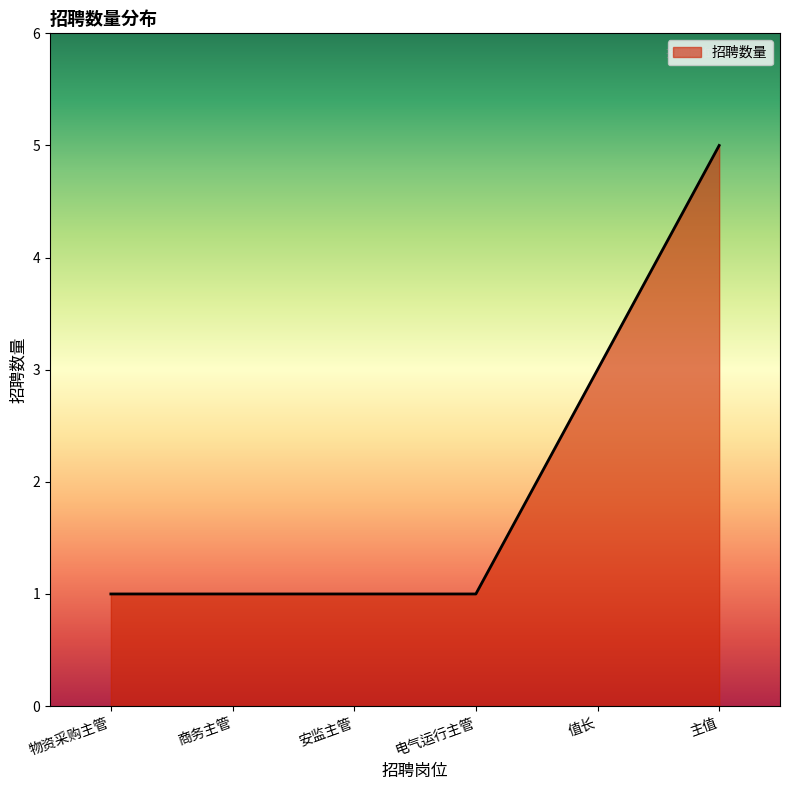

What position from the left is 值长?

5